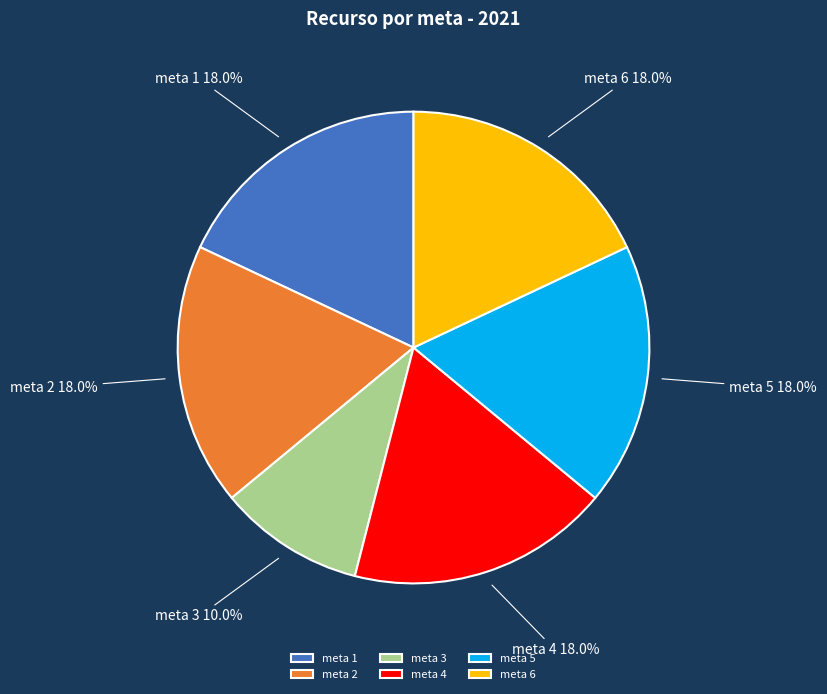

Count the number of slices in the pie.

6